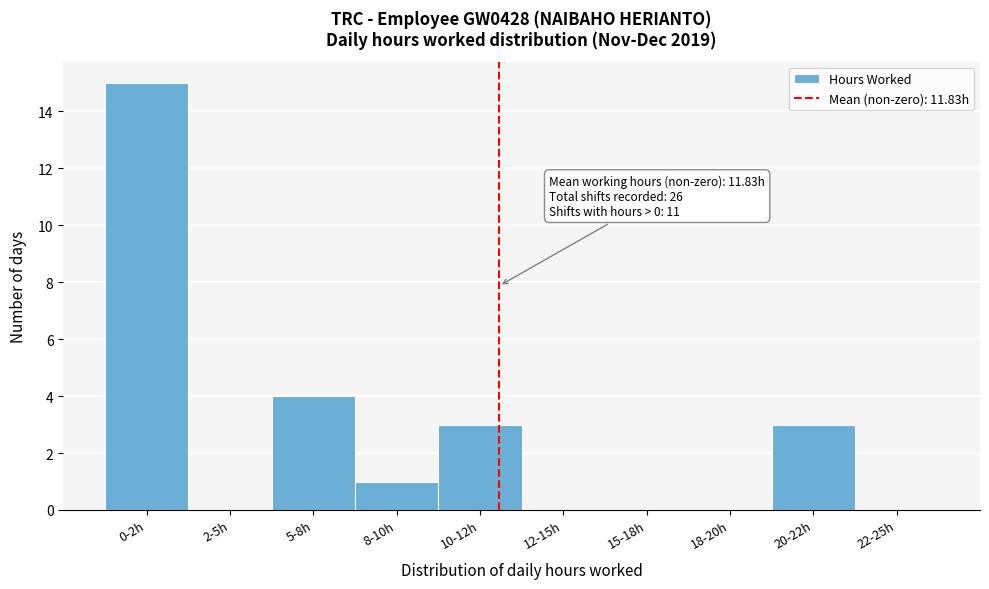

Reading right to left, extract all data points from this chart.

22-25h=0	20-22h=3	18-20h=0	15-18h=0	12-15h=0	10-12h=3	8-10h=1	5-8h=4	2-5h=0	0-2h=15